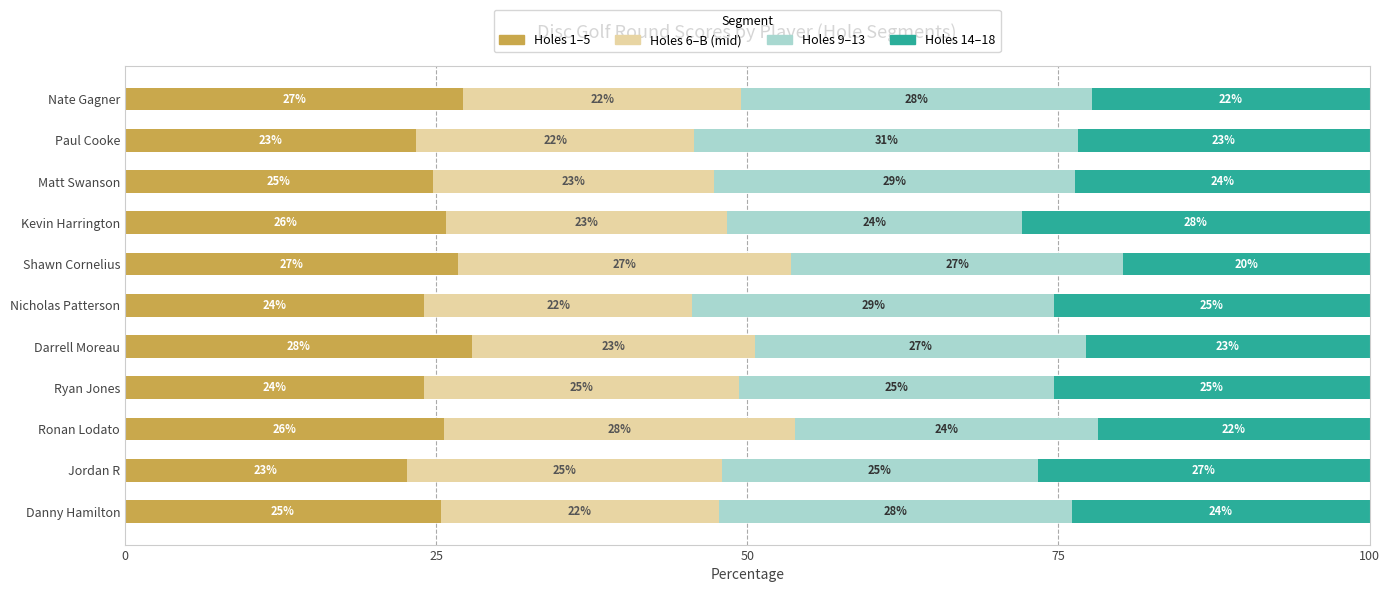

What is the difference between the second highest and minimum values in the Holes 6–B (mid) series?

5.2